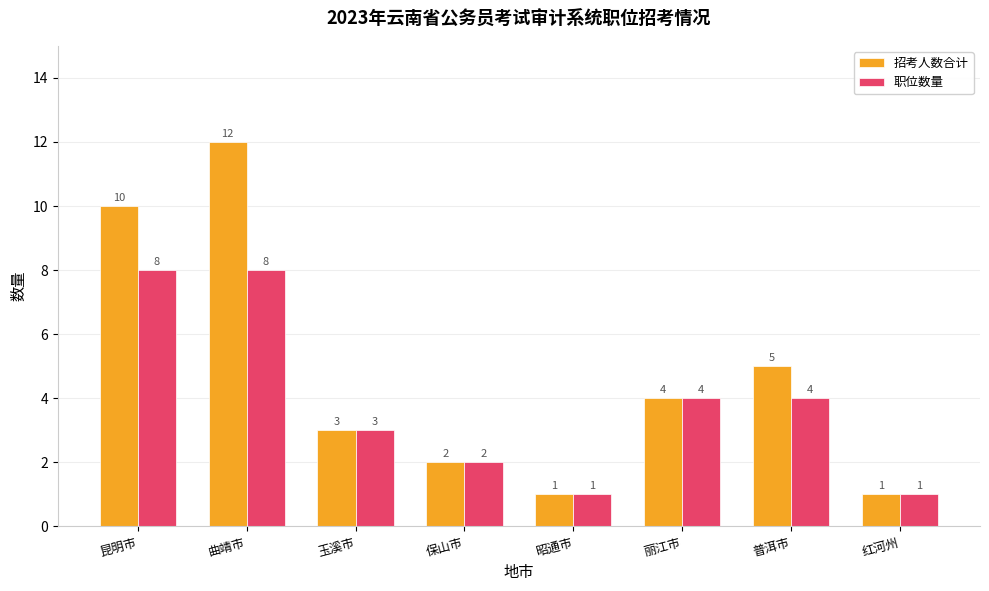

What is the label of the 4th bar from the right?

昭通市